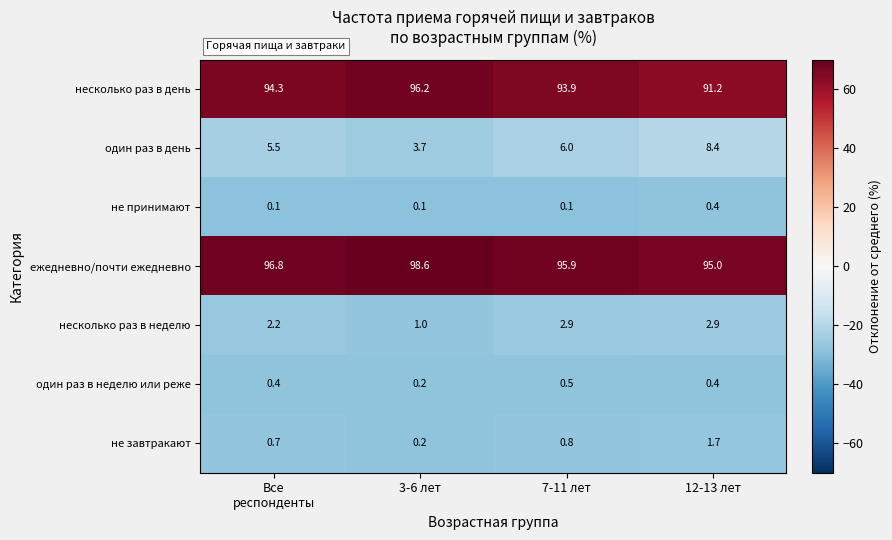

Which series changed the most between Все
респонденты and 7-11 лет?

ежедневно/почти ежедневно